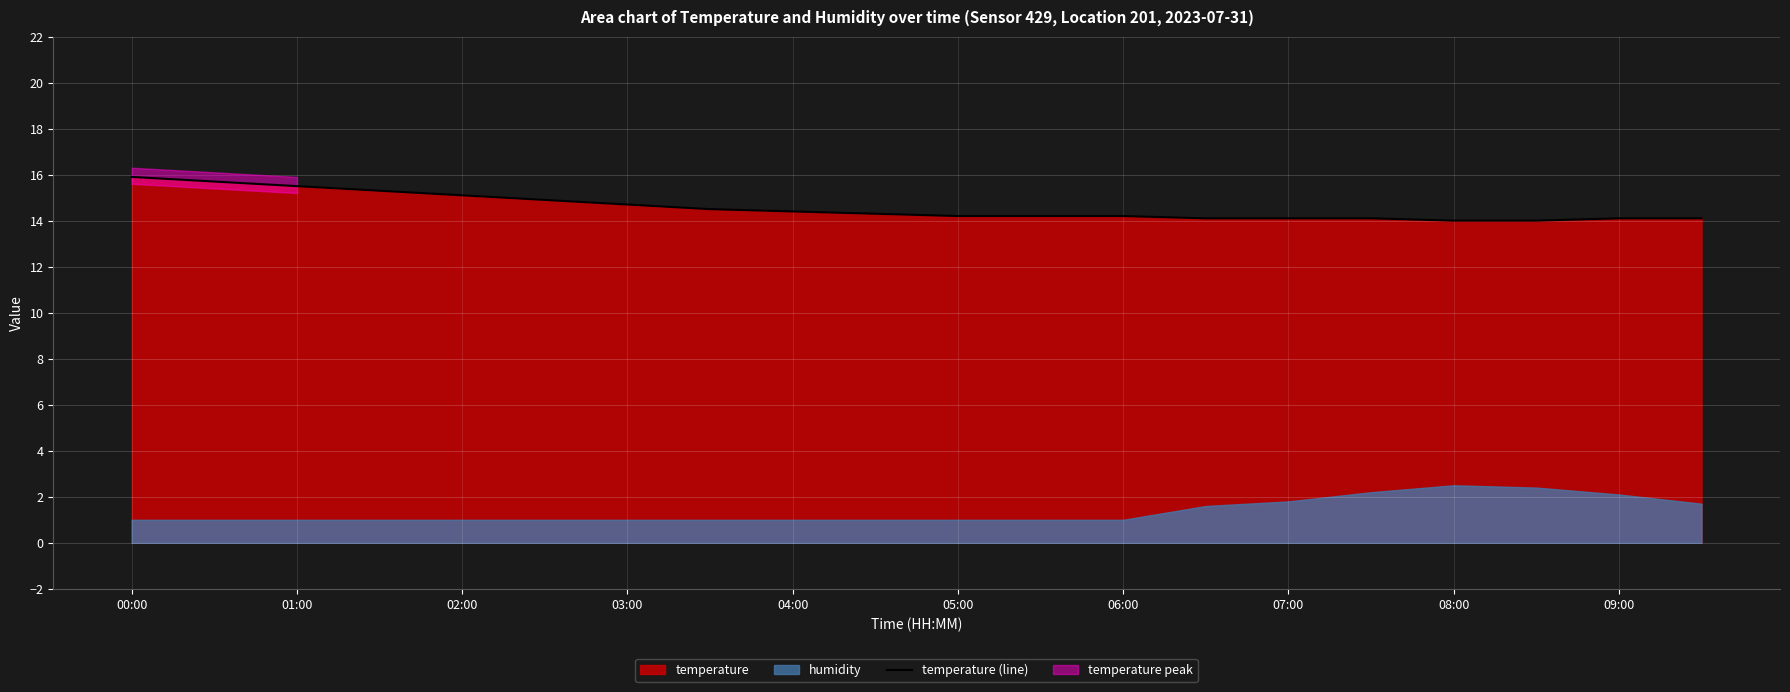

Is it true that temperature (line) equals 14.2 at 06:00?

True